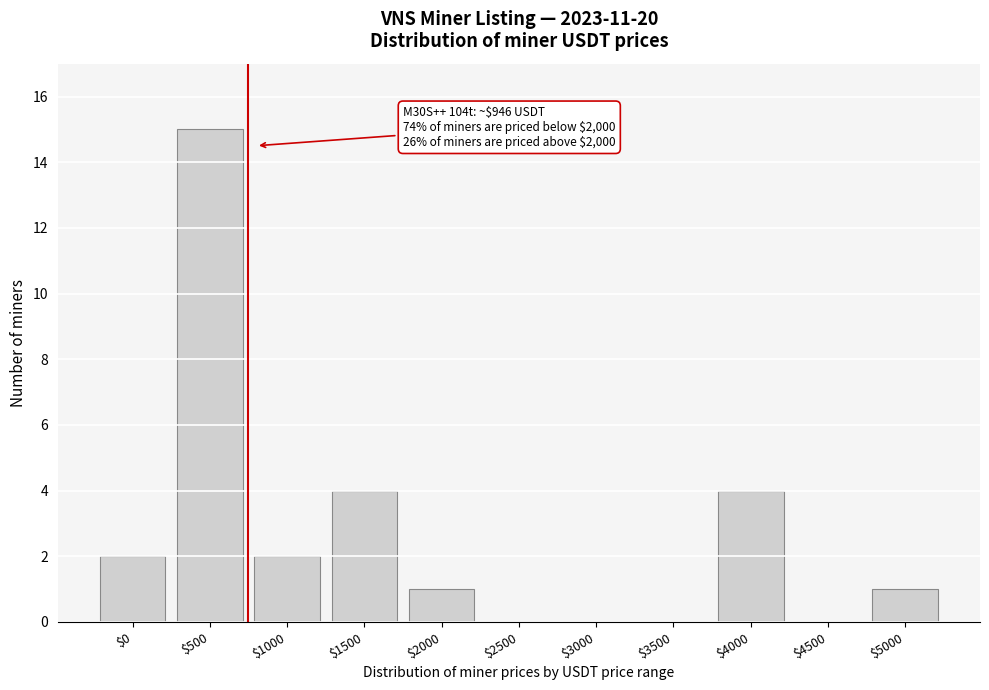

Is it true that the value at $2000 is 0?

False